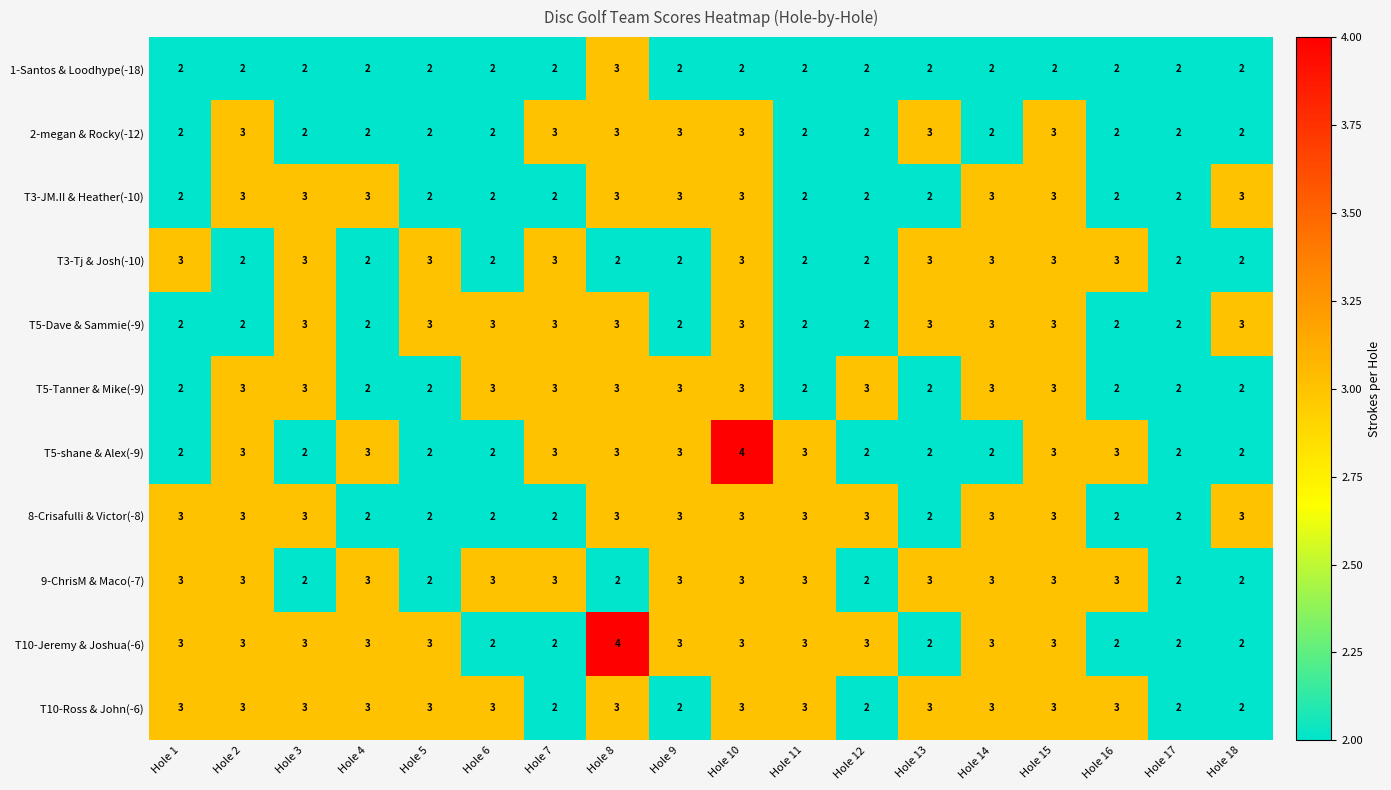

What is the sum of all T5-shane & Alex(-9) values?

46